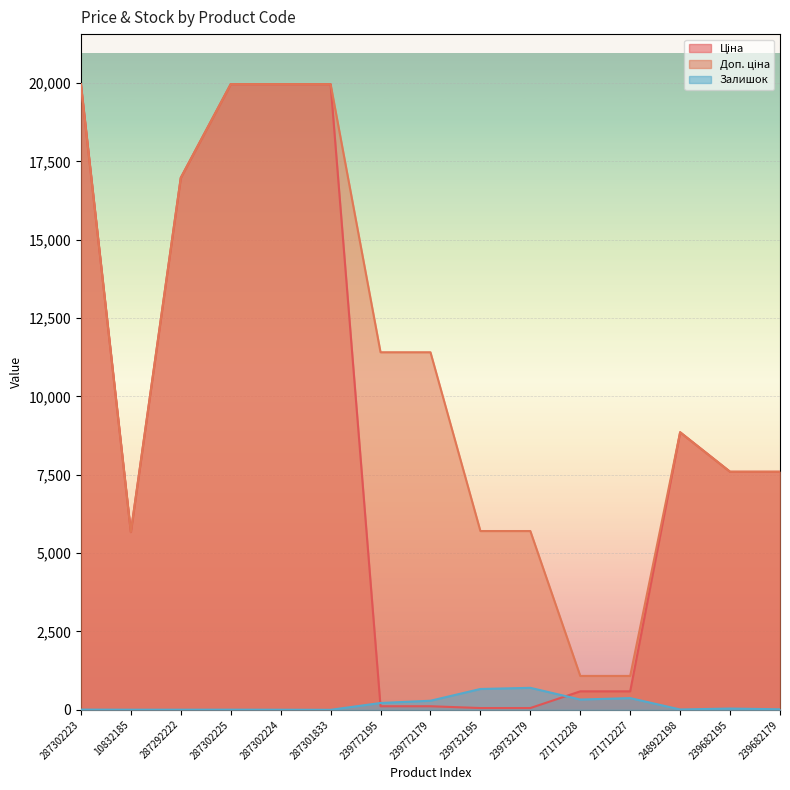

At which category does the chart reach its peak across all series?

287302223